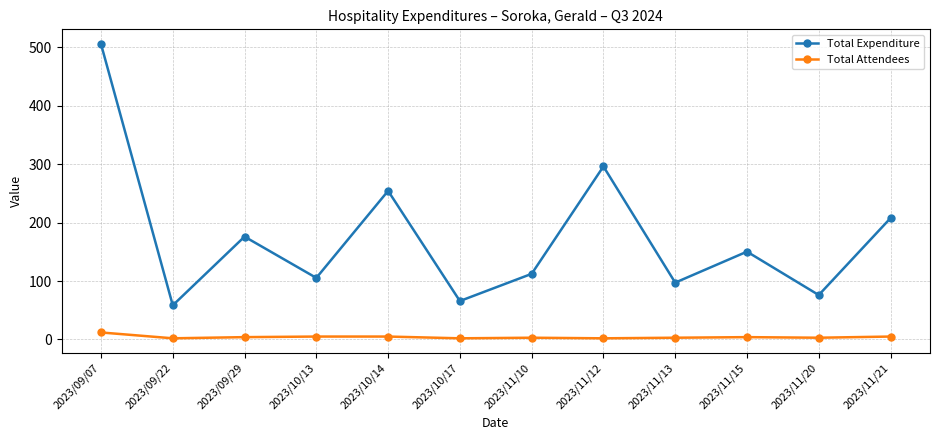

Where is the first local minimum for Total Expenditure?

2023/09/22